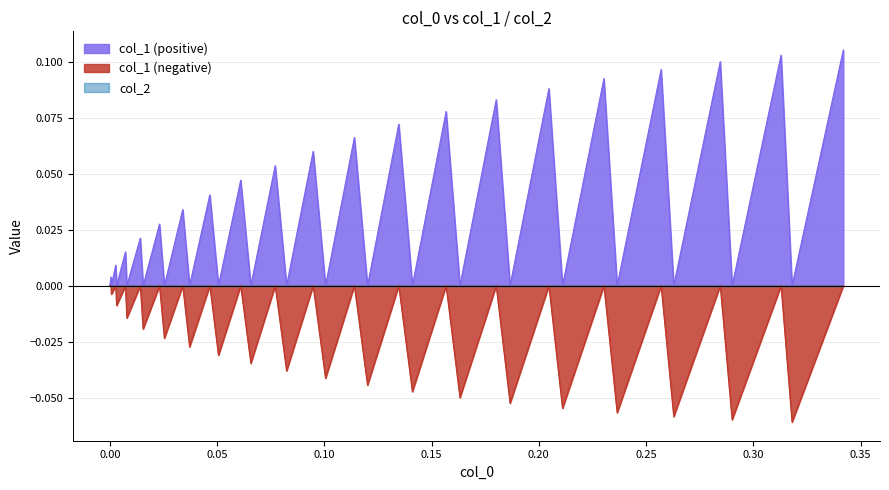

Reading left to right, extract all data points from this chart.

col_1: 0.0	0.0	-0.0	0.0	-0.0	0.0	-0.0	0.0	-0.0	0.0	-0.0	0.0	-0.0	0.0	-0.0	0.0	-0.0	0.1	-0.0	0.1	-0.0	0.1	-0.0	0.1	-0.0	0.1	-0.1	0.1	-0.1	0.1	-0.1	0.1	-0.1	0.1	-0.1	0.1	-0.1	0.1	-0.1	0.1
col_2: 0.0	0.0	0.0	0.0	0.0	0.0	0.0	0.0	0.0	0.0	0.0	0.0	0.0	0.0	0.0	0.0	0.0	0.0	0.0	0.0	0.0	0.0	0.0	0.0	0.0	0.0	0.0	0.0	0.0	0.0	0.0	0.0	0.0	0.0	0.0	0.0	0.0	0.0	0.0	0.0